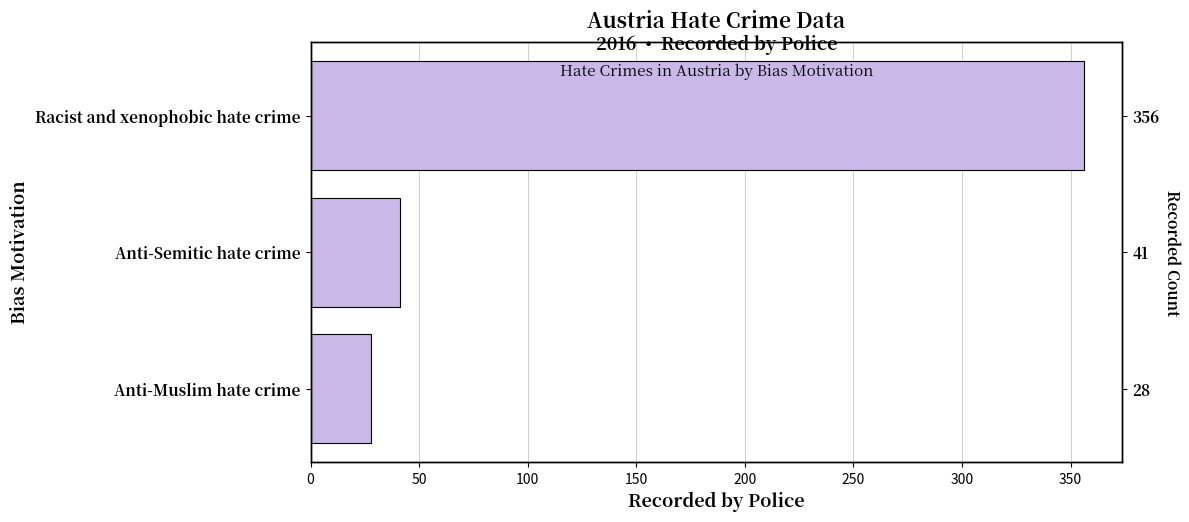

What is the average value?

142